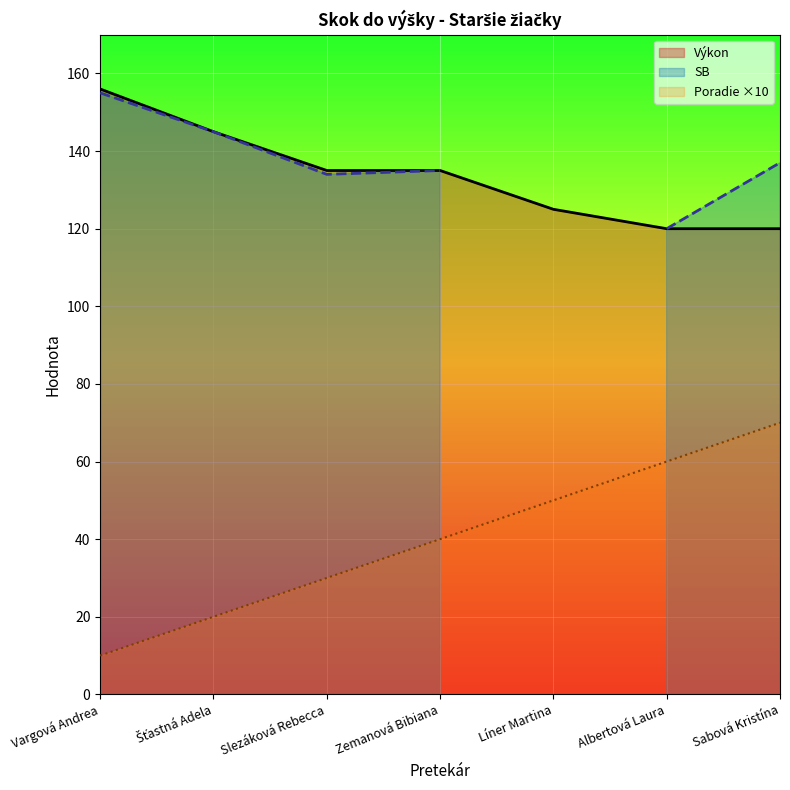

True or false: Výkon and Poradie ×10 intersect in this chart.

False